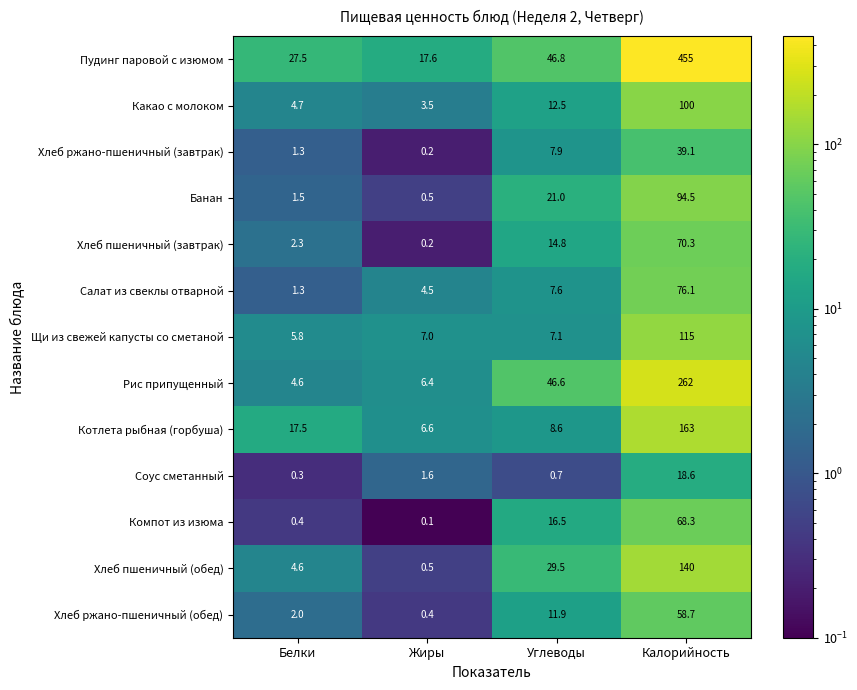

Which series has the largest range (max minus min)?

Пудинг паровой с изюмом